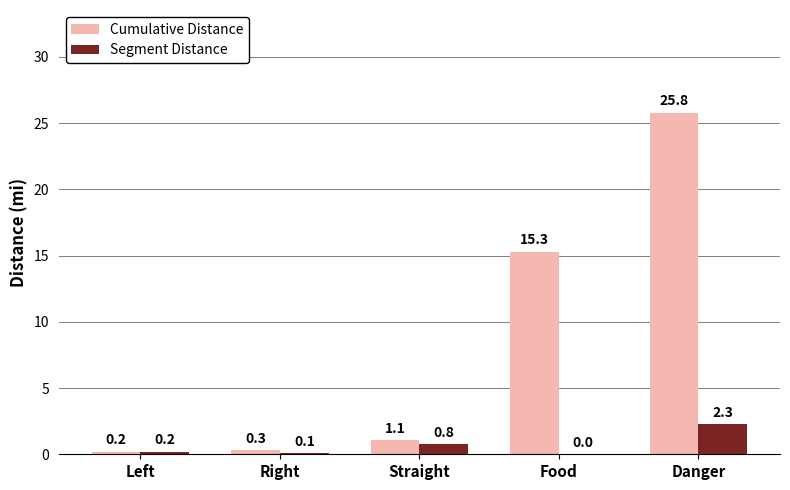

Are the bars horizontal?

No